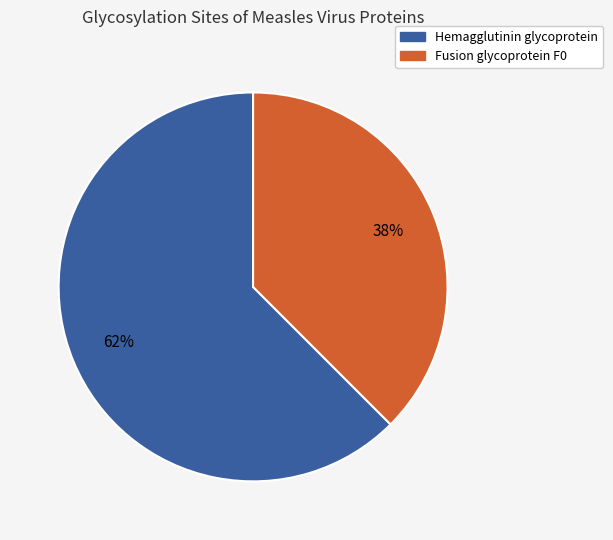

How many slices are in this pie chart?

2